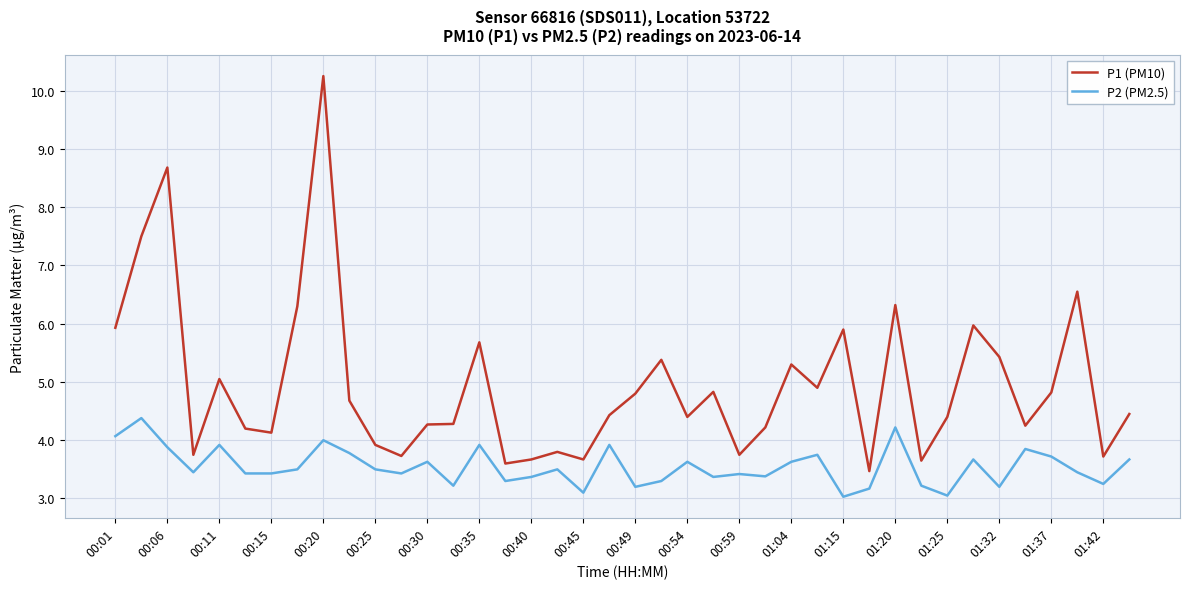

What is the difference between the maximum and minimum values in the P1 (PM10) series?

6.8